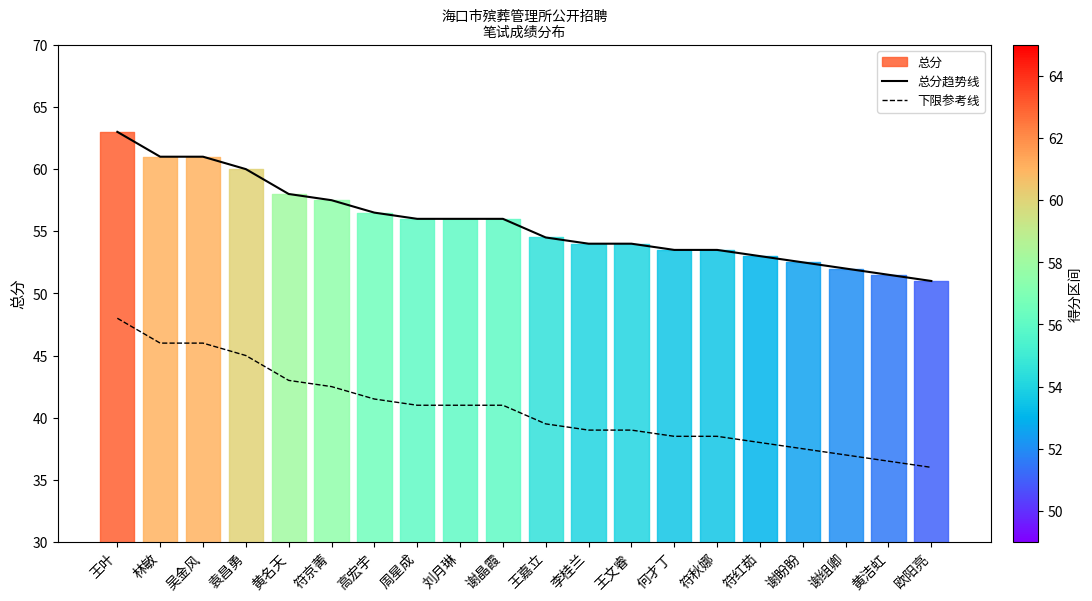

What position from the left is 袁昌勇?

4